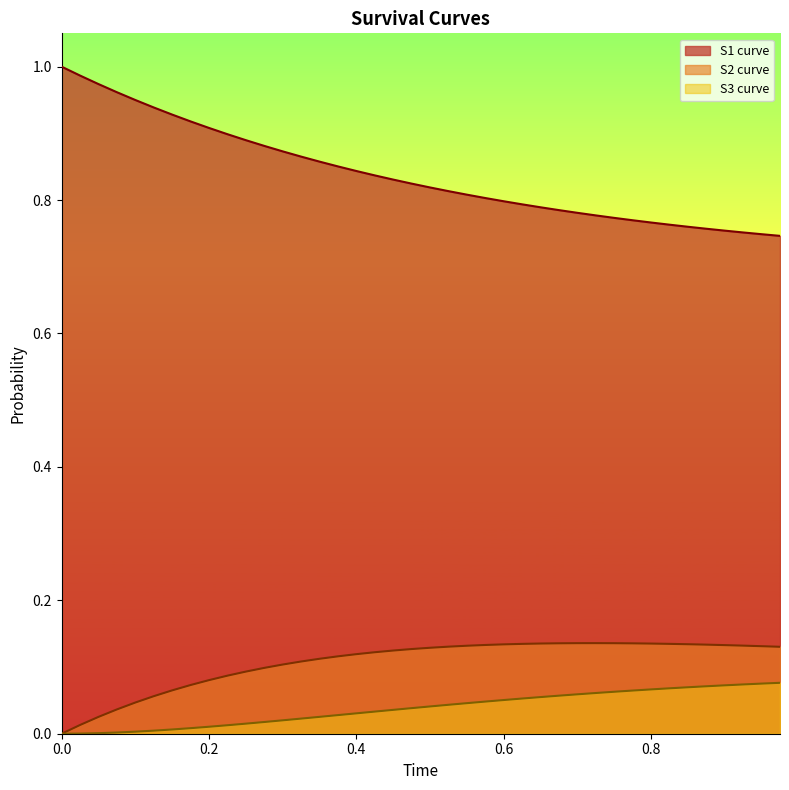

Rank the series by their maximum value, from highest to lowest.

S1 curve, S2 curve, S3 curve